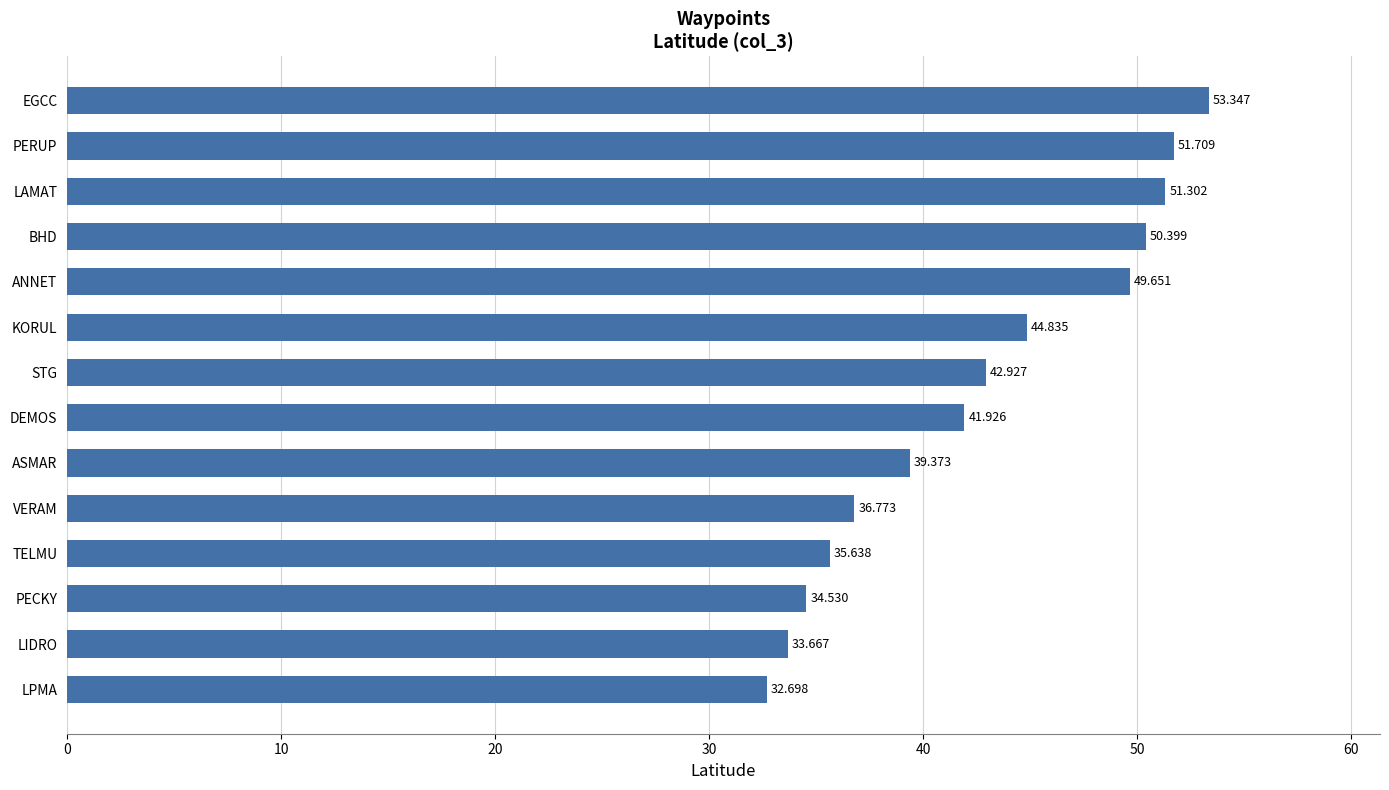

Rank the categories by value from highest to lowest.

EGCC, PERUP, LAMAT, BHD, ANNET, KORUL, STG, DEMOS, ASMAR, VERAM, TELMU, PECKY, LIDRO, LPMA